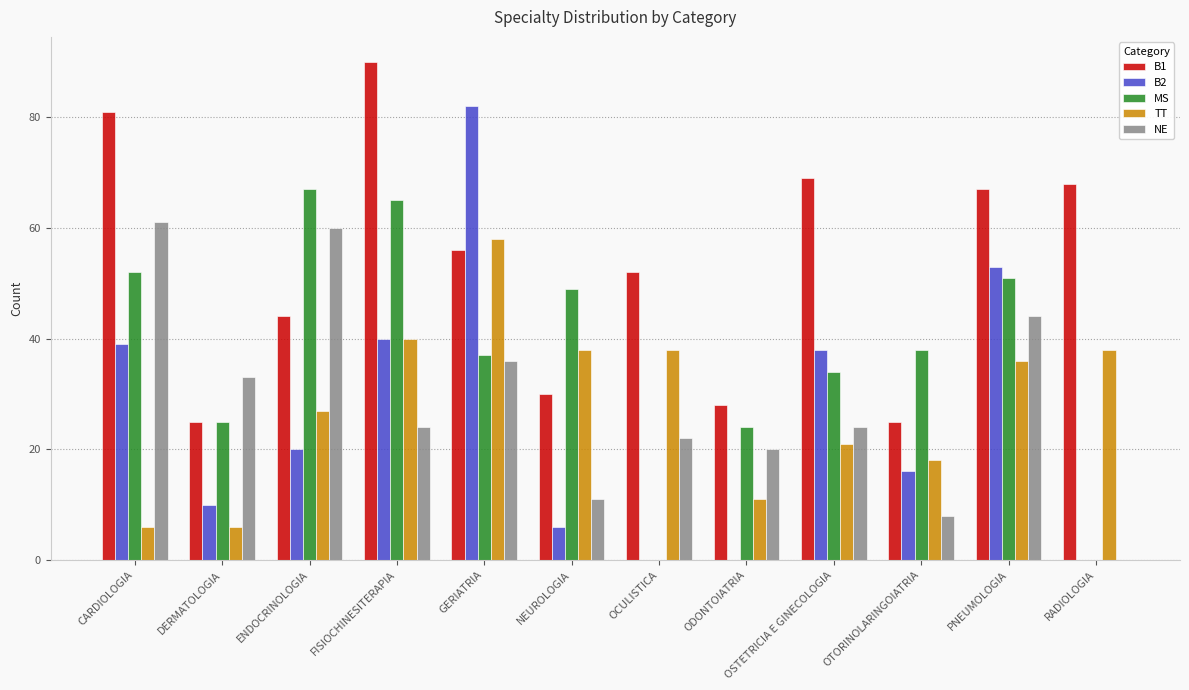

What is the sum of the NE values at CARDIOLOGIA and DERMATOLOGIA?

94